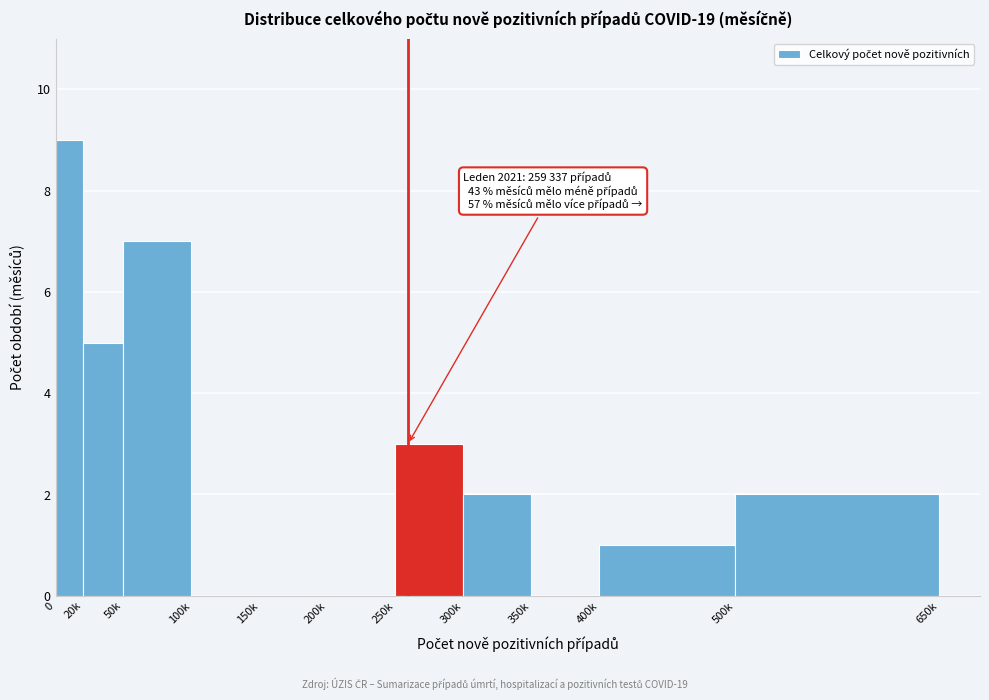

Reading left to right, transcribe all the data shown in this chart.

0=9	20k=5	50k=7	100k=0	150k=0	200k=0	250k=3	300k=2	350k=0	400k=1	500k=2